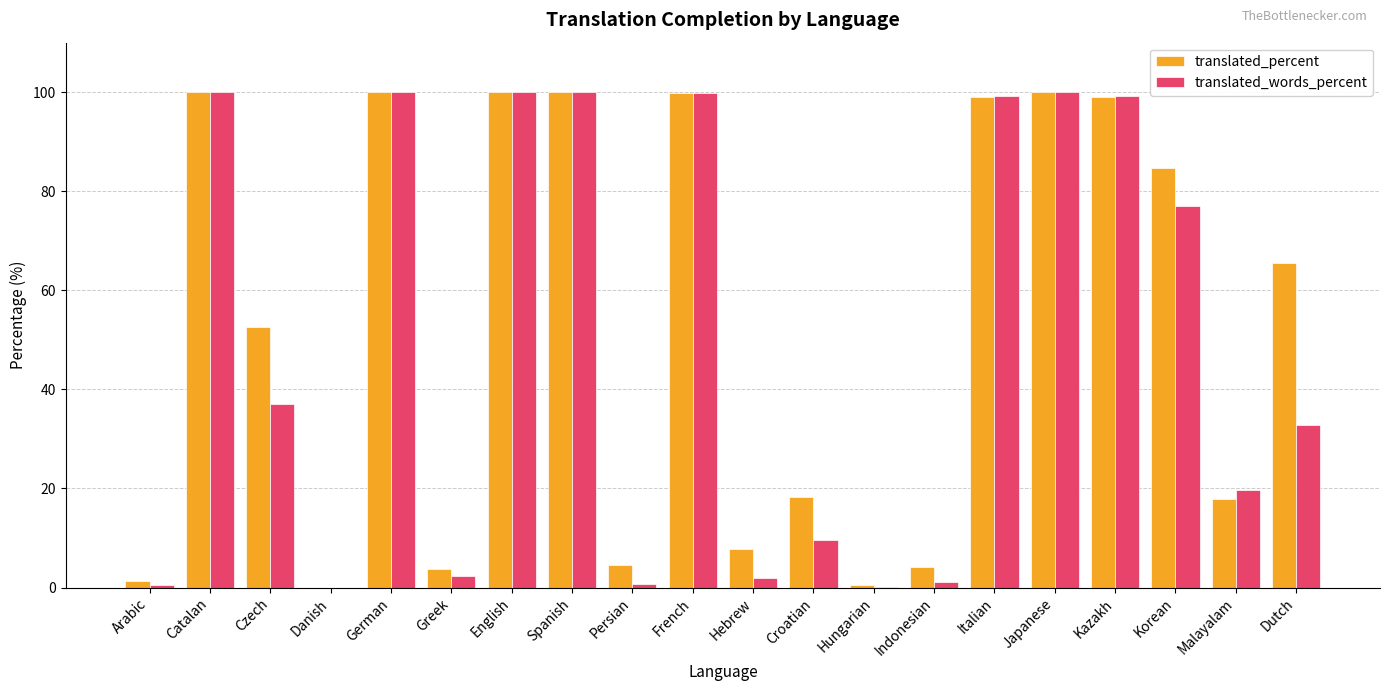

What is the sum of the translated_words_percent values at Korean and Greek?

79.4